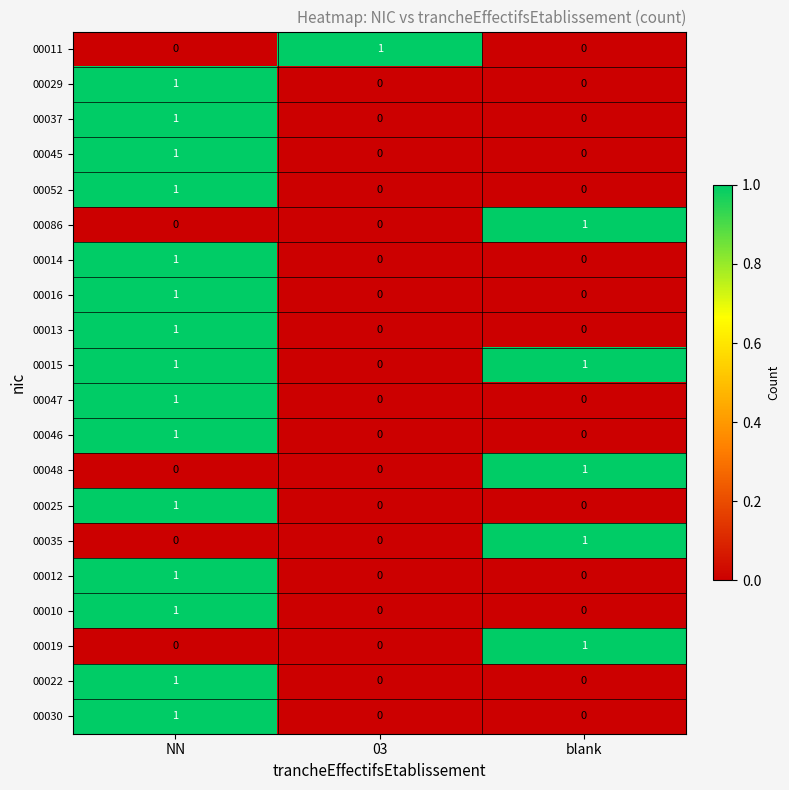

Which category has the highest value in the 00010 series?

NN